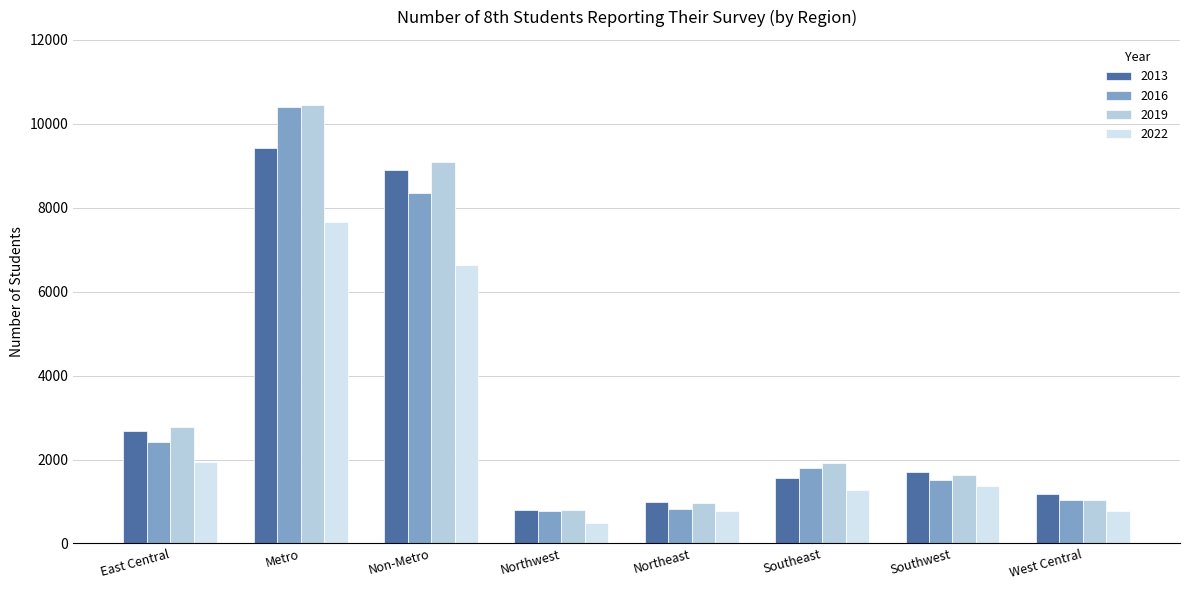

How many values in the 2016 series are below 1796?

4